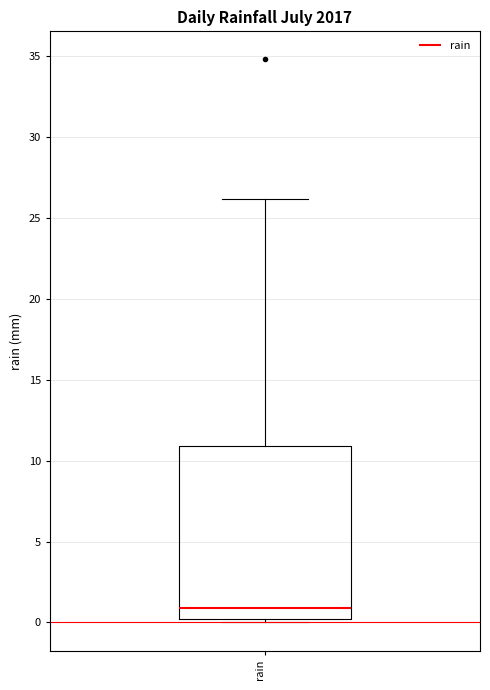

Read this box plot against the y-axis: the position of the median line, the range covered by the box, and the ends of both whiskers. The values are not printed on the chart, so give them approximately, as read against the axis.

median 1, box 0 to 11, whiskers 0 (just below the box's lower edge) to 26